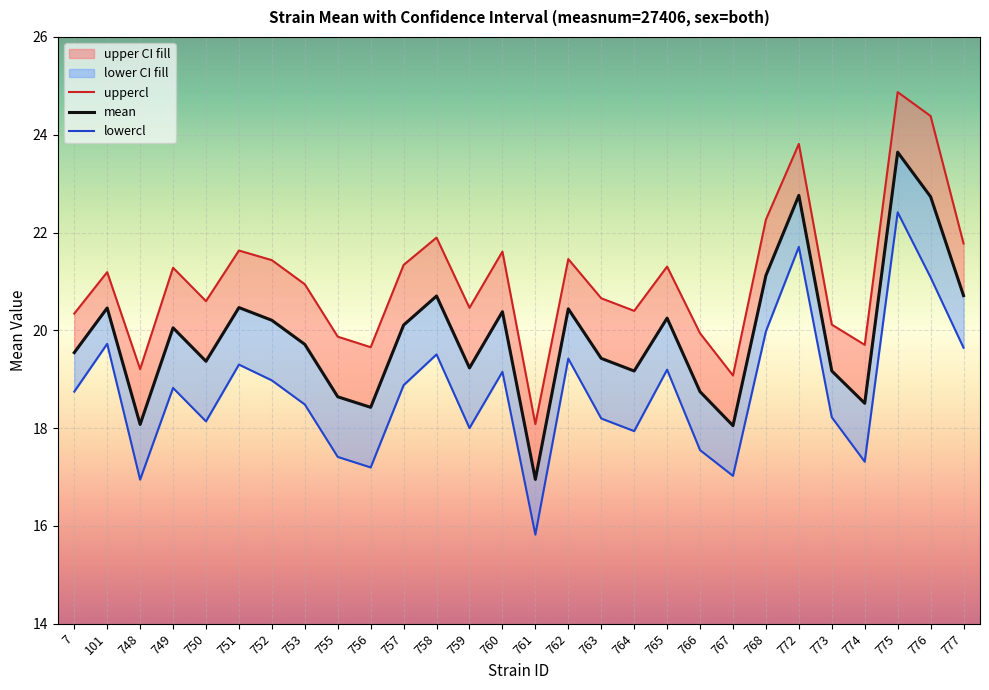

Which label corresponds to the largest value in the chart?

775